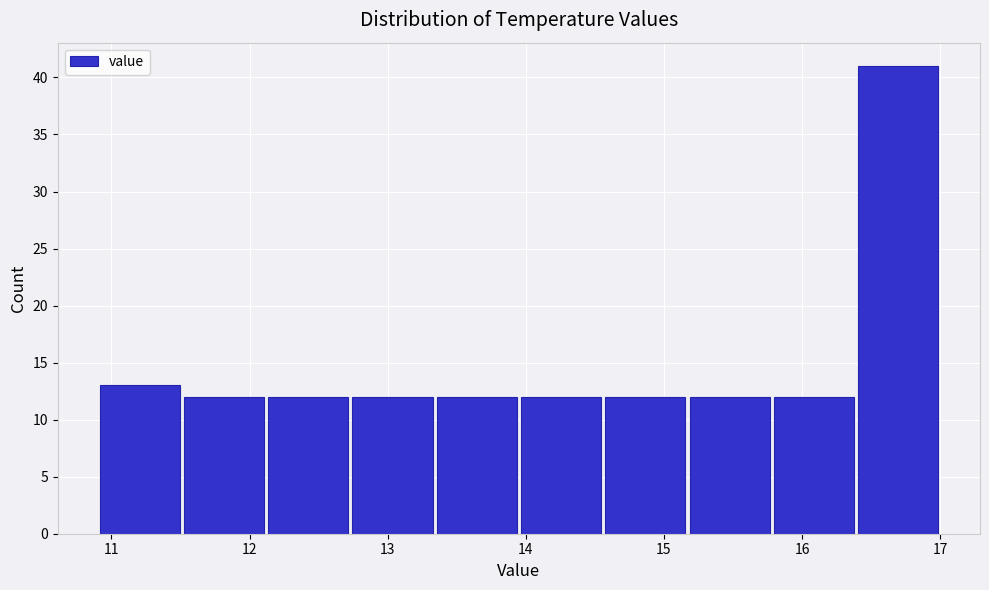

What is the height of the bar covering 15.17 to 15.78 on the x-axis? Neither the bar edges nor the heights are printed on the chart, so give them approximately, as read against the axes.

12